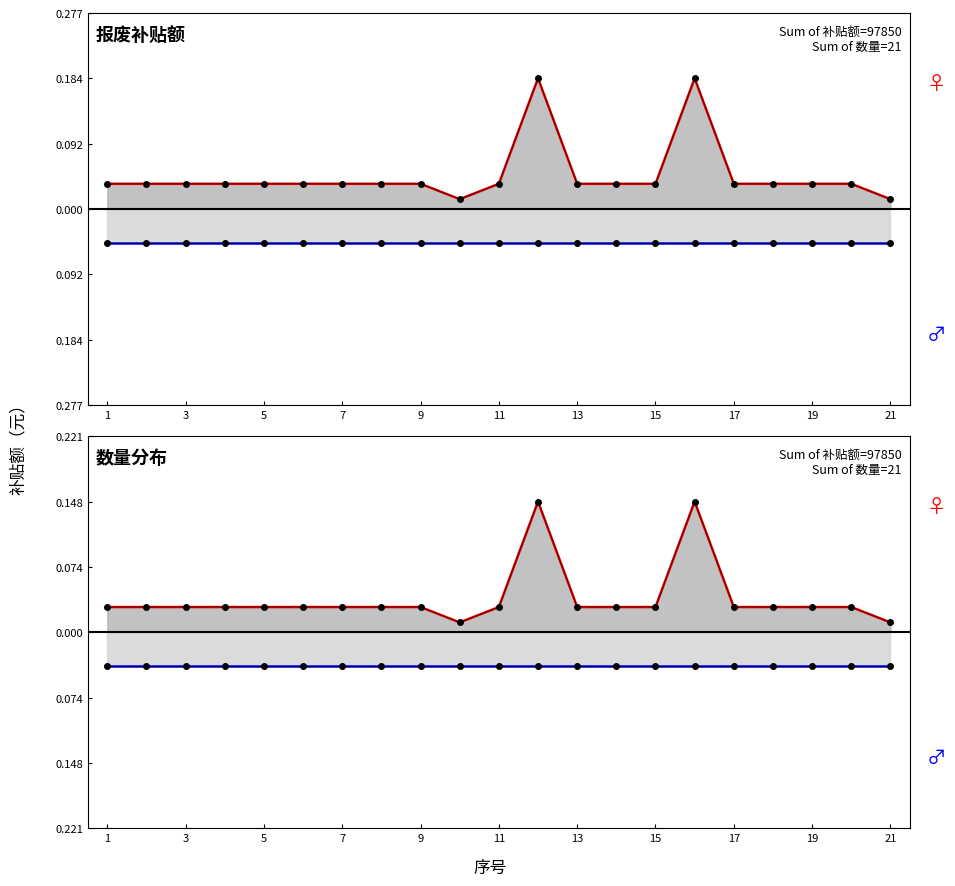

How many lines are shown in the chart?

2